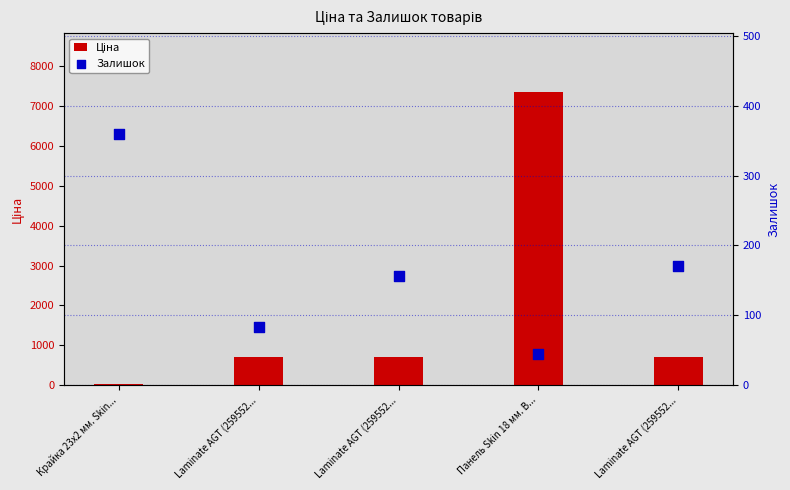

At which category is the sum across all series the highest?

Панель Skin 18 мм. В...